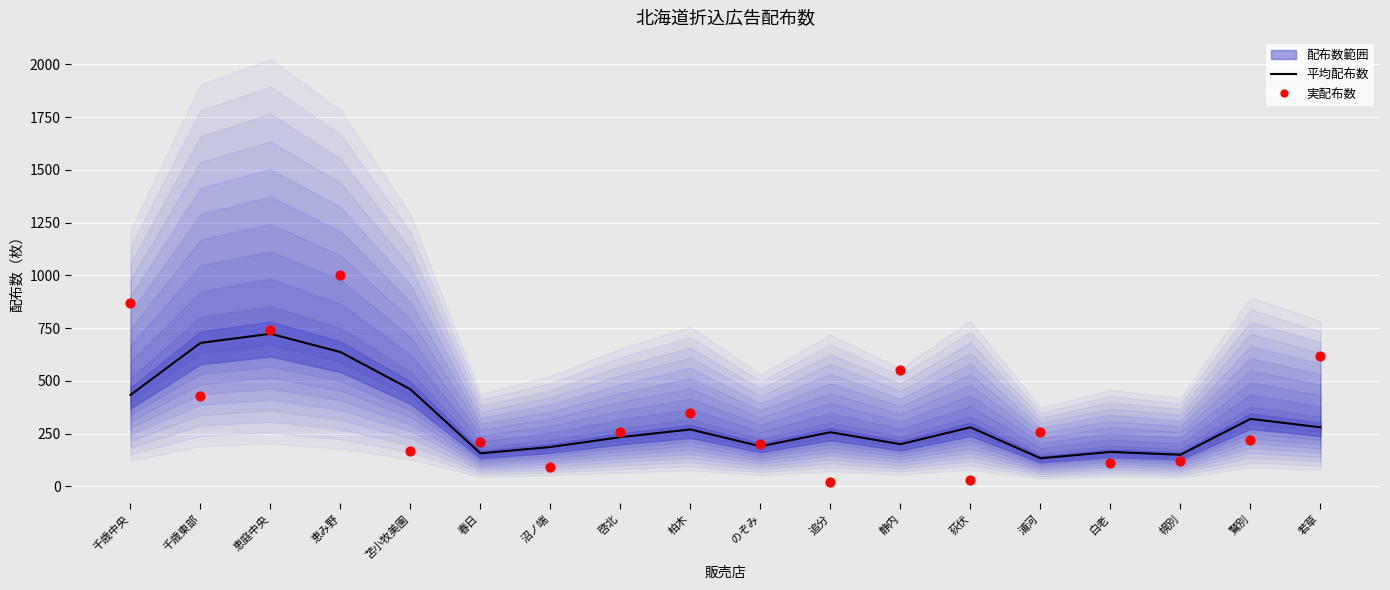

Which series has the largest total across all categories?

実配布数